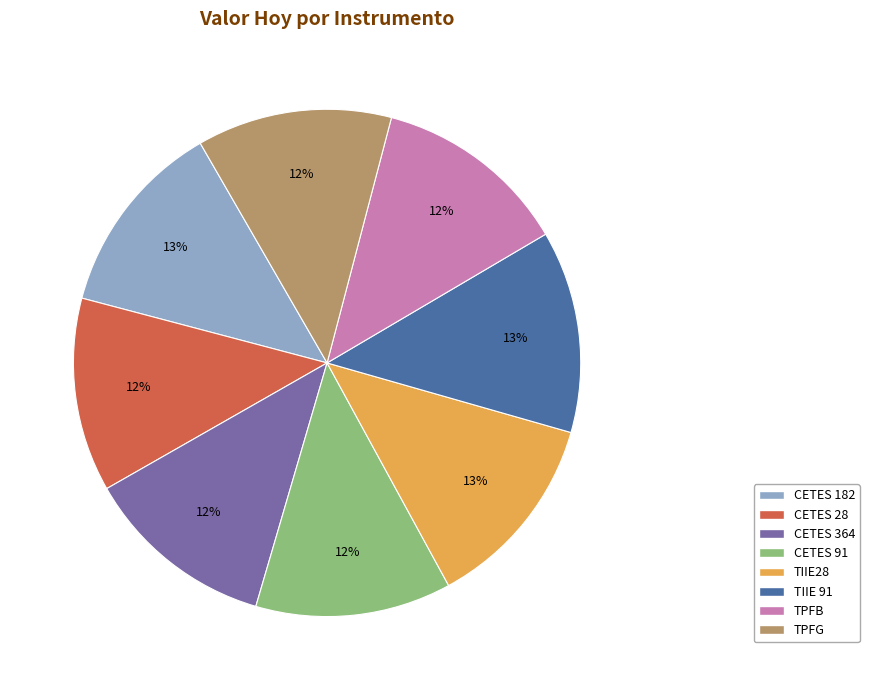

To the nearest percent, what is the average slice percentage?

12%